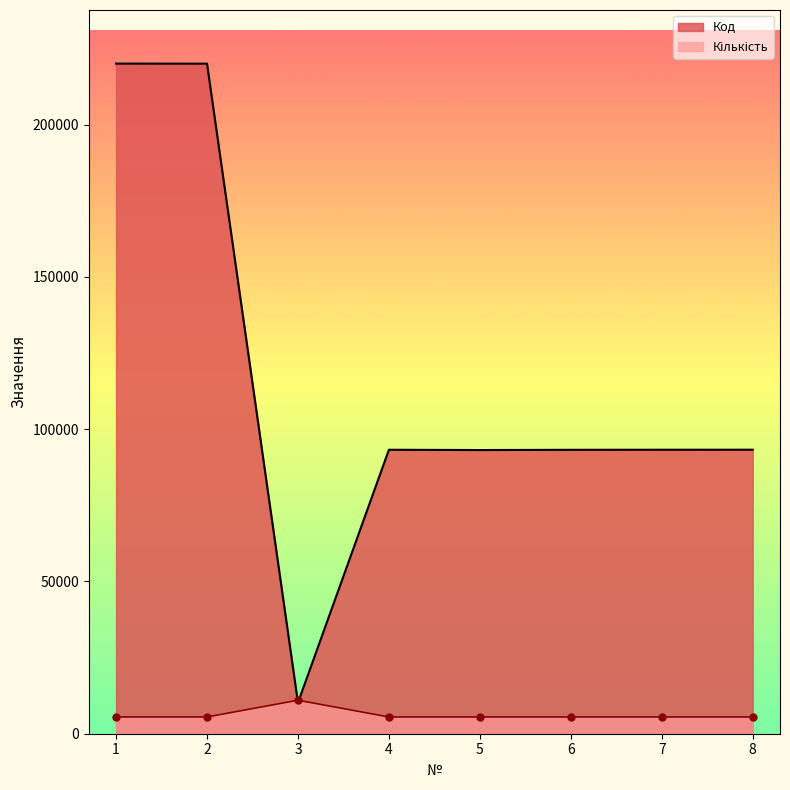

Reading right to left, list all the values displayed in this chart.

Код: 93251.0	93244.0	93220.0	93145.0	93237.0	10188.0	220017.0	220031.0
Кількість: 5500.8	5500.8	5500.8	5500.8	5500.8	11001.6	5500.8	5500.8